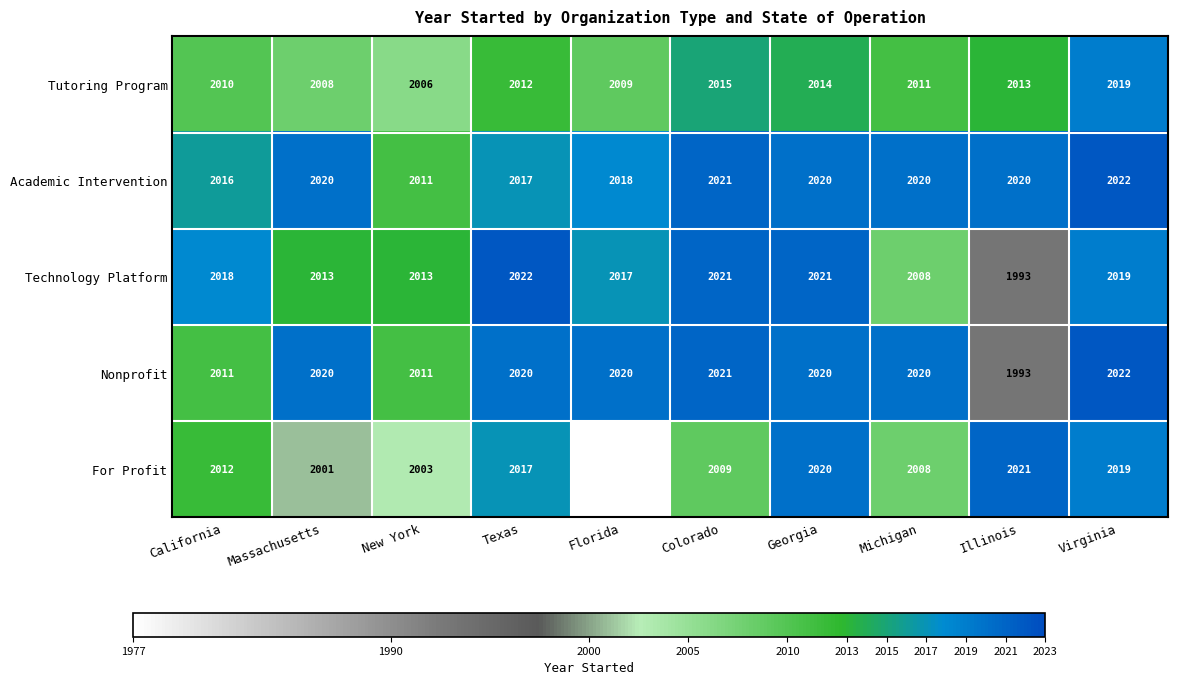

Which category has the lowest value across all series?

Florida